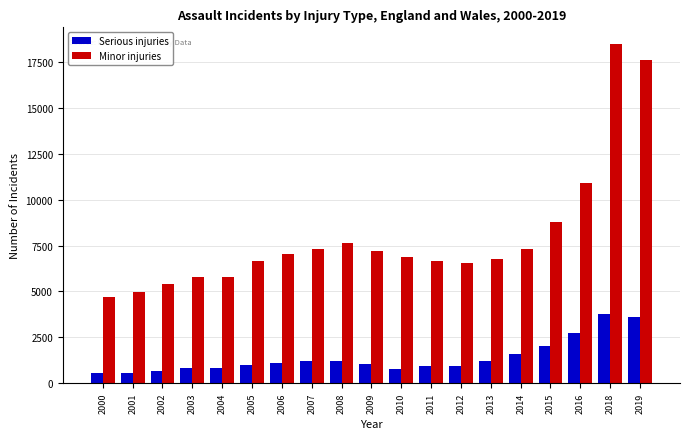

What is the difference between the maximum and minimum values in the Serious injuries series?

3207